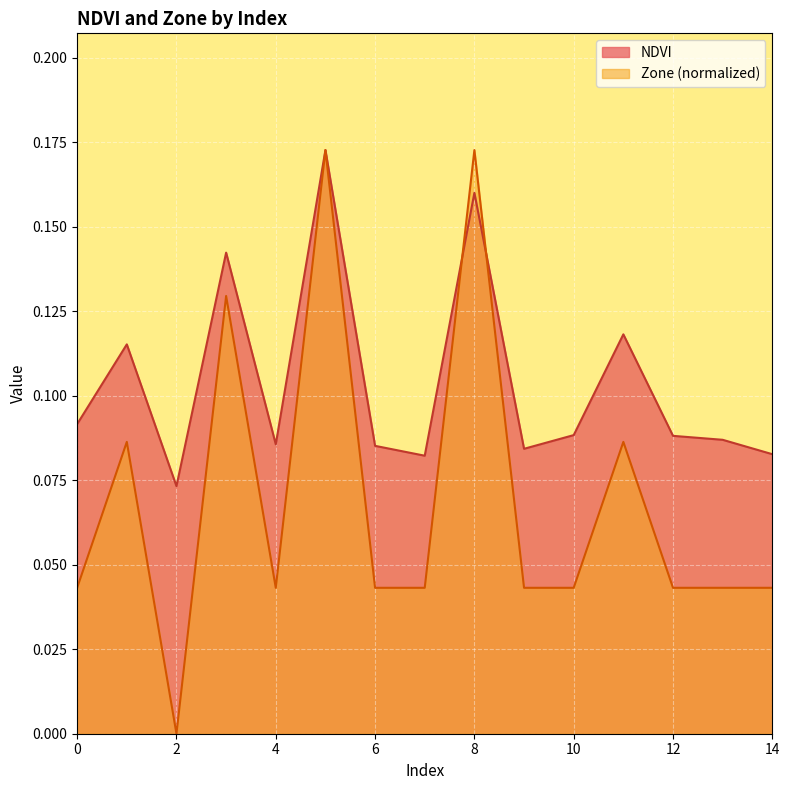

Where is the first local maximum for NDVI?

1